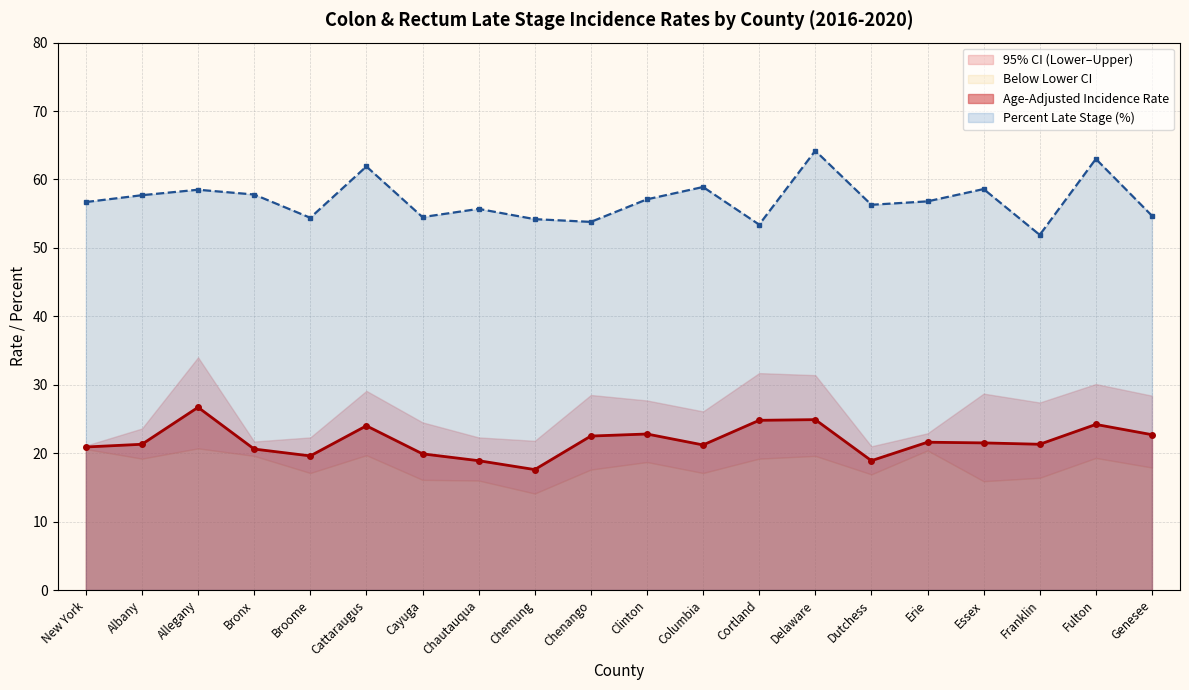

Read the Percent Late Stage value at Broome.

54.4